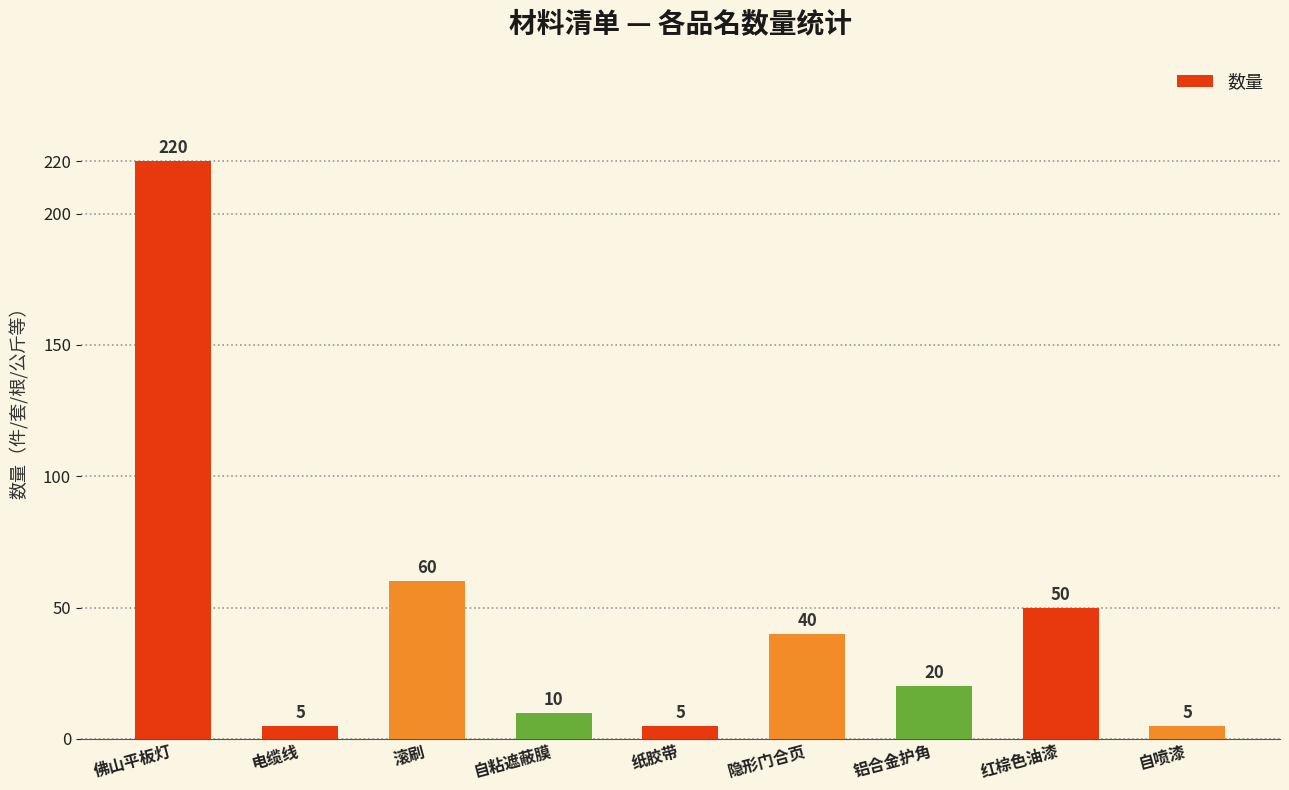

At which label is the value closest to 112?

滚刷